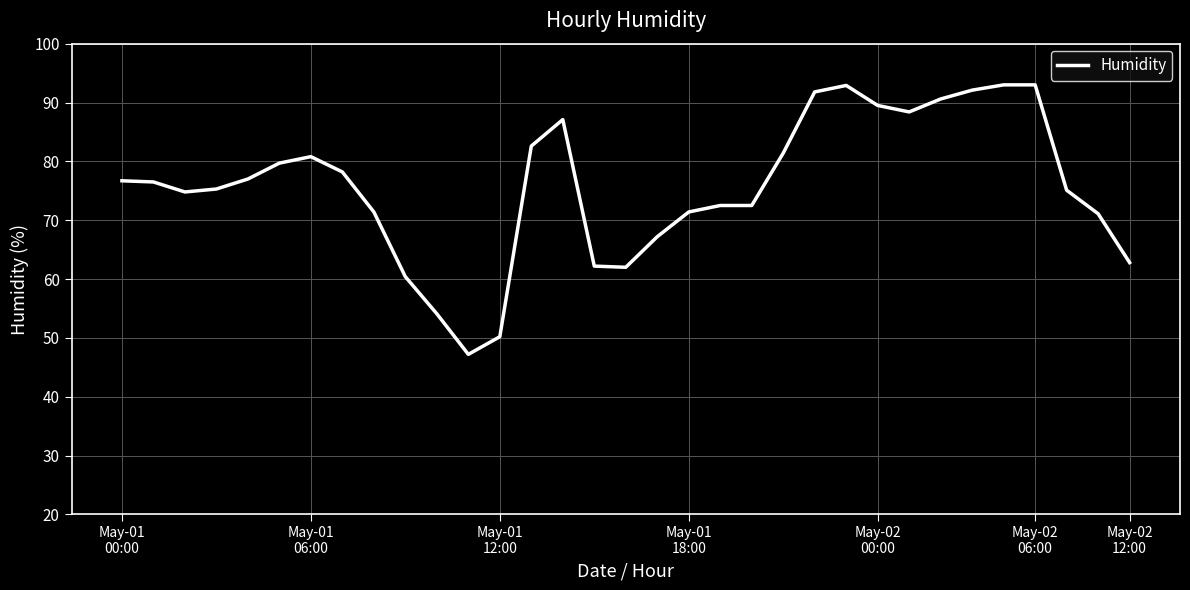

What is the greatest value displayed?

93.0